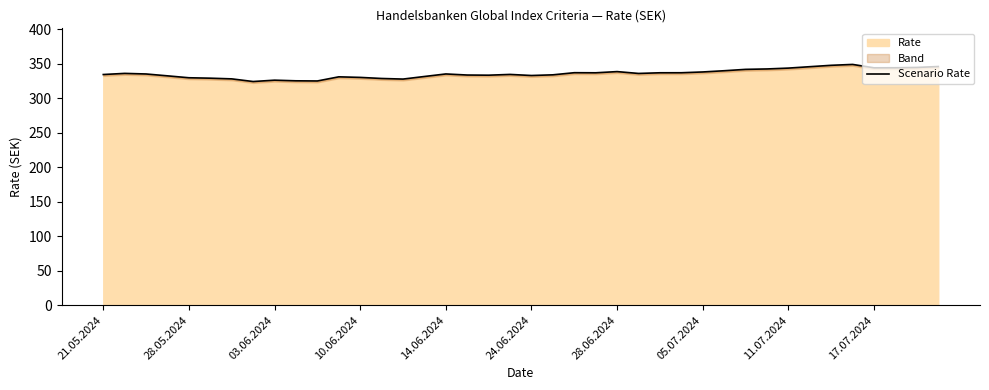

True or false: the data shows 134.7 at 37.

False